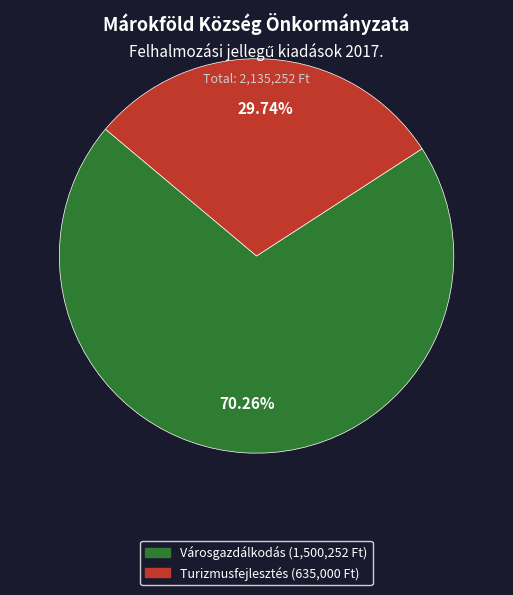

Does any single category account for the majority?

Yes